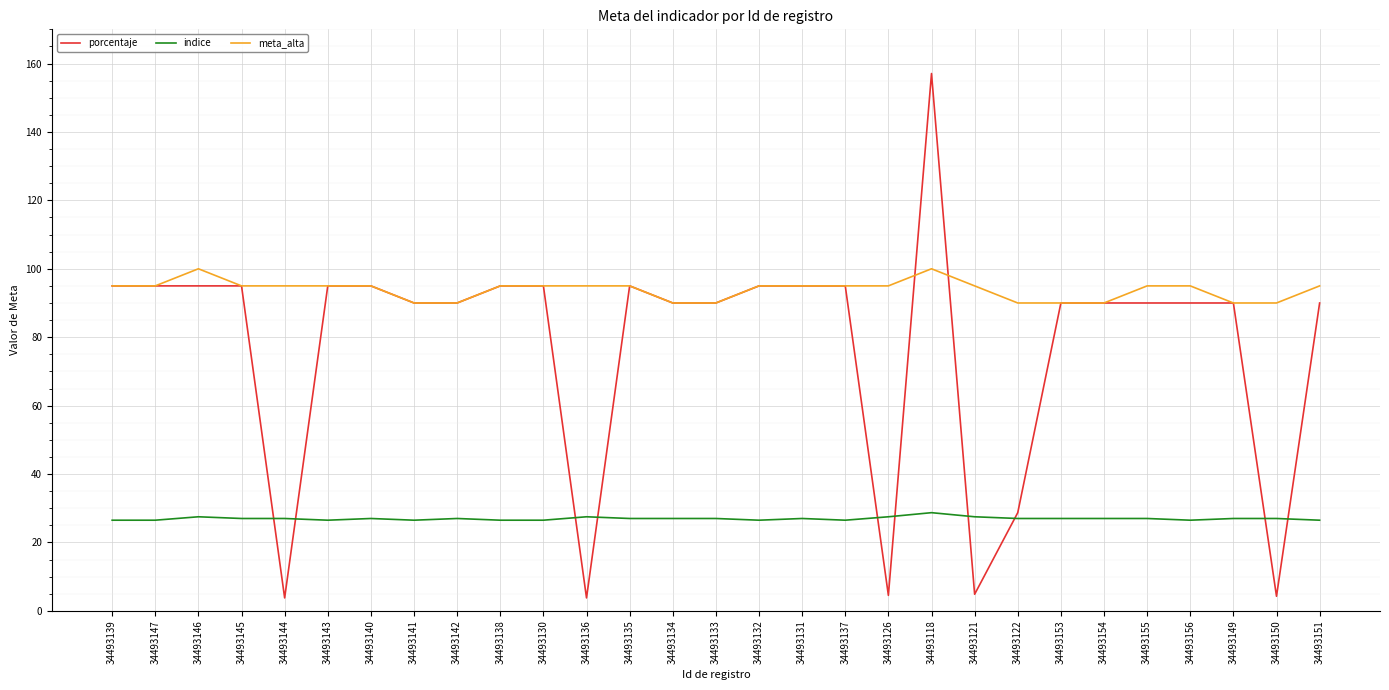

What position from the right is 34493150?

2